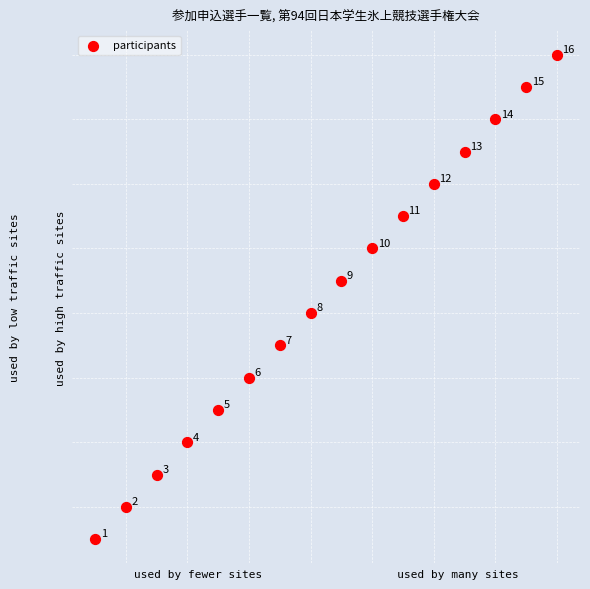

What Y value in the scatter plot is closest to 24?

24